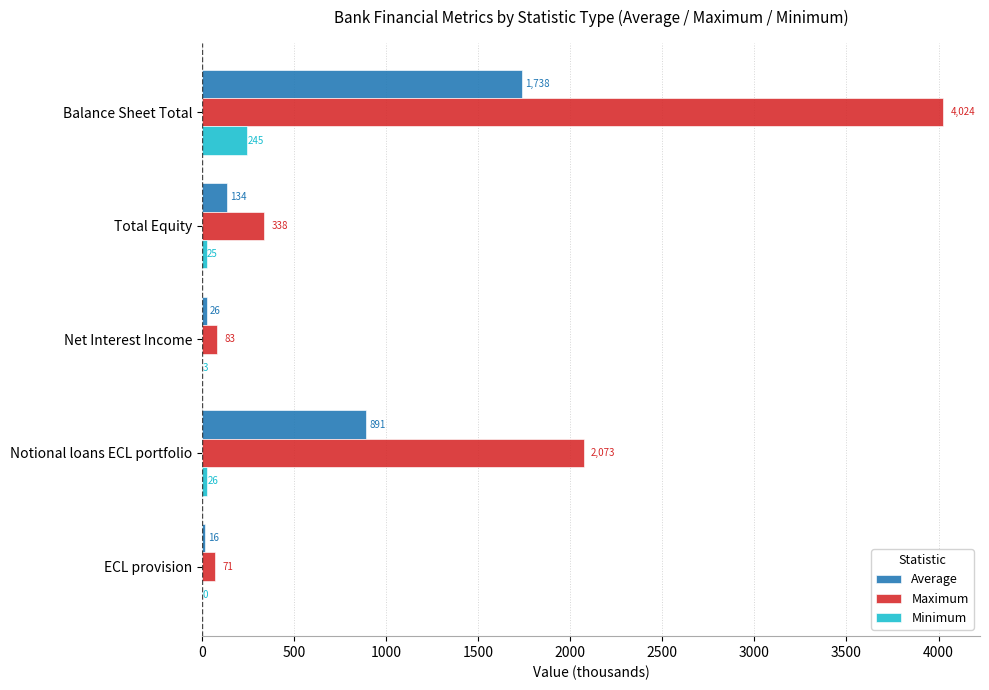

What is the approximate value of Maximum at Total Equity?

338.5